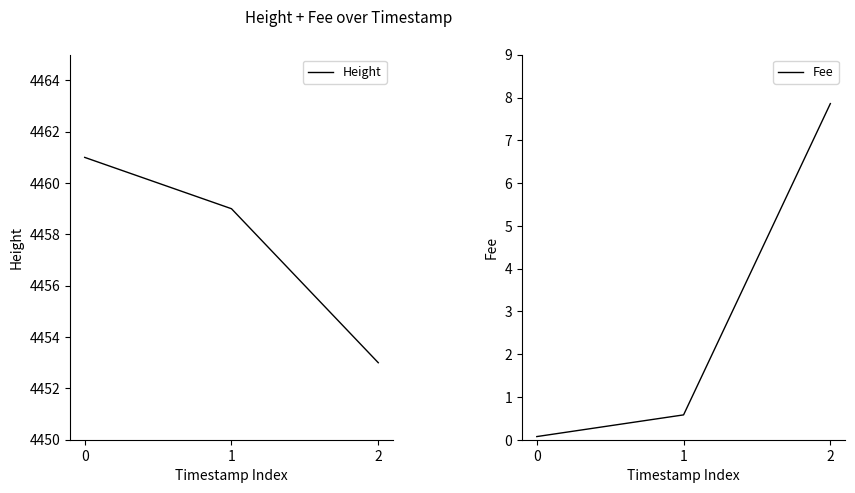

What is the difference between the highest and lowest values at 2?

4445.1